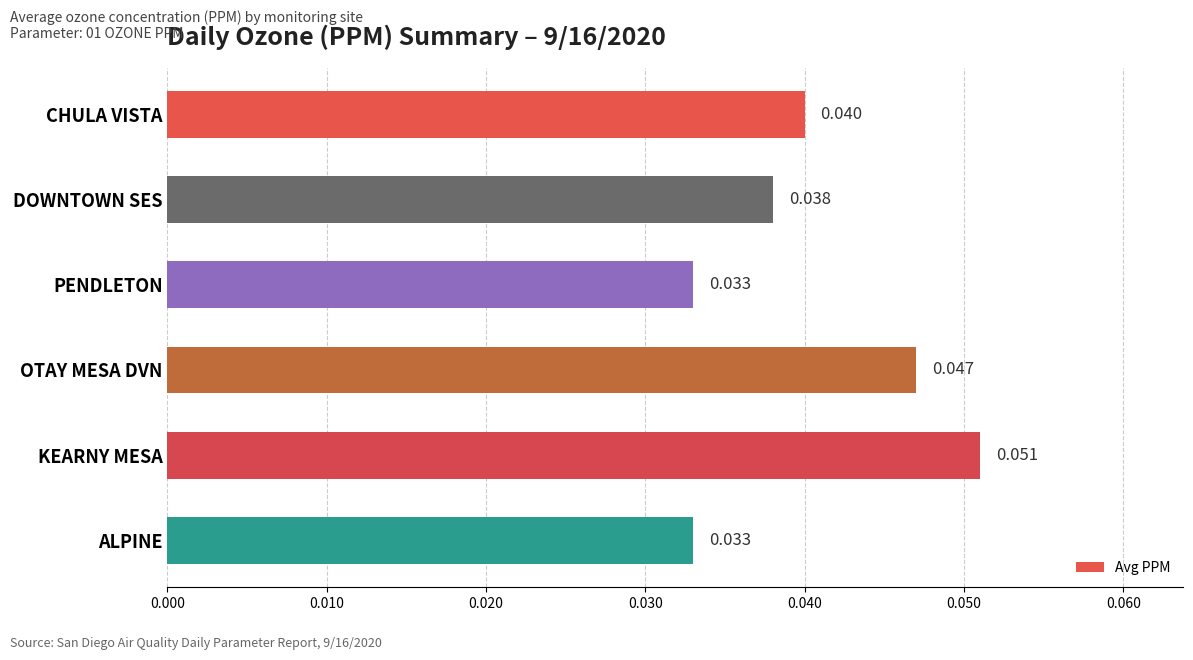

Are the bars horizontal?

Yes